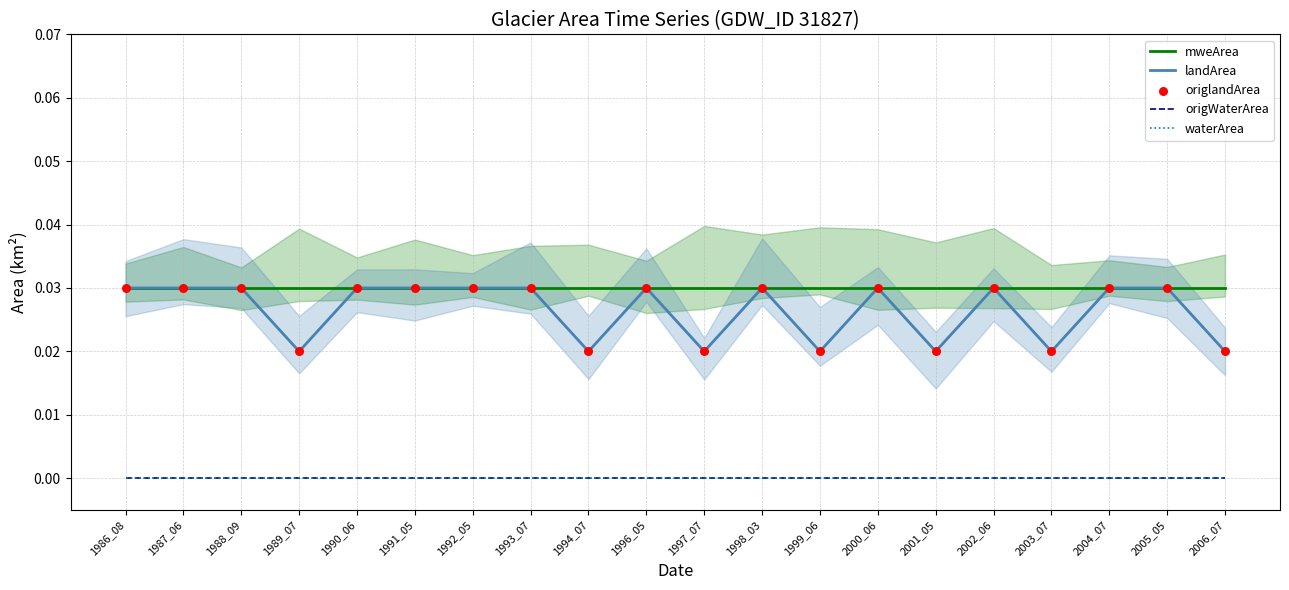

At how many categories does at least one series exceed 0?

20